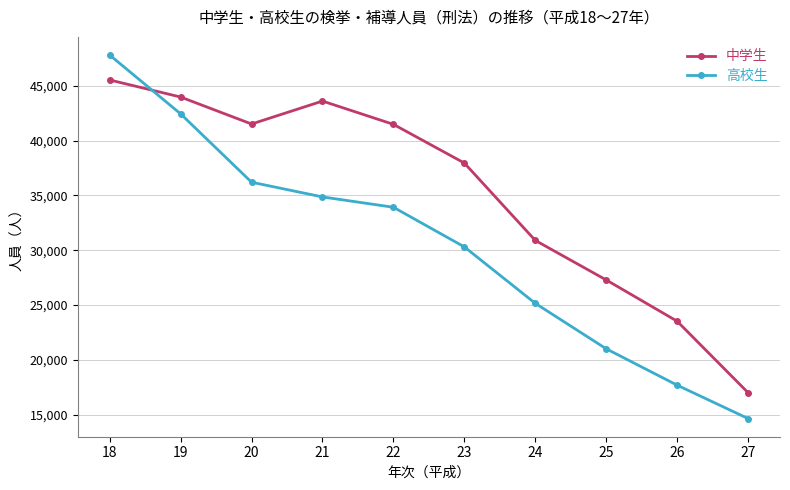

Count the number of categories in the chart.

10